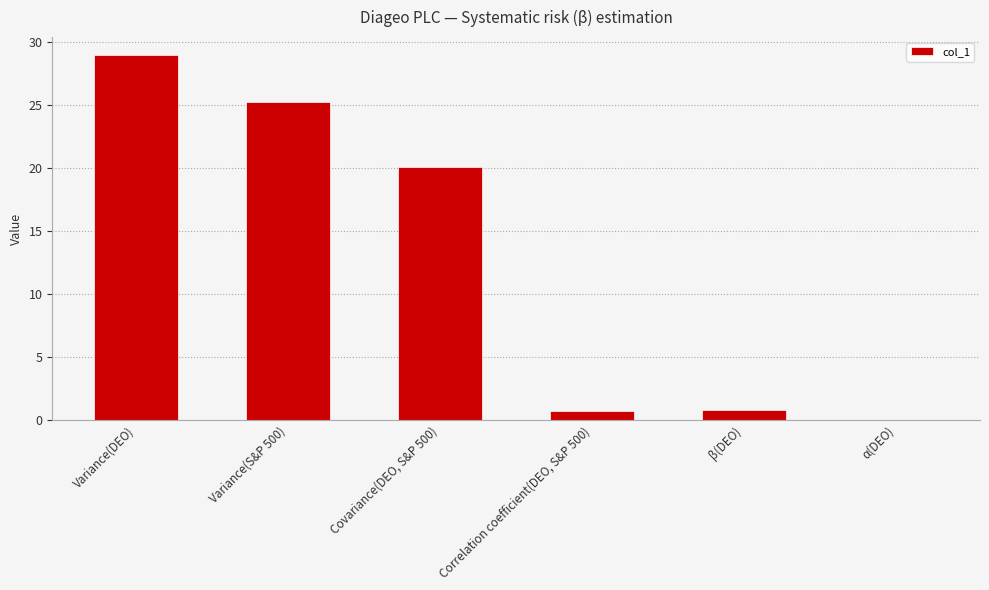

What is the sum of all values?

75.8